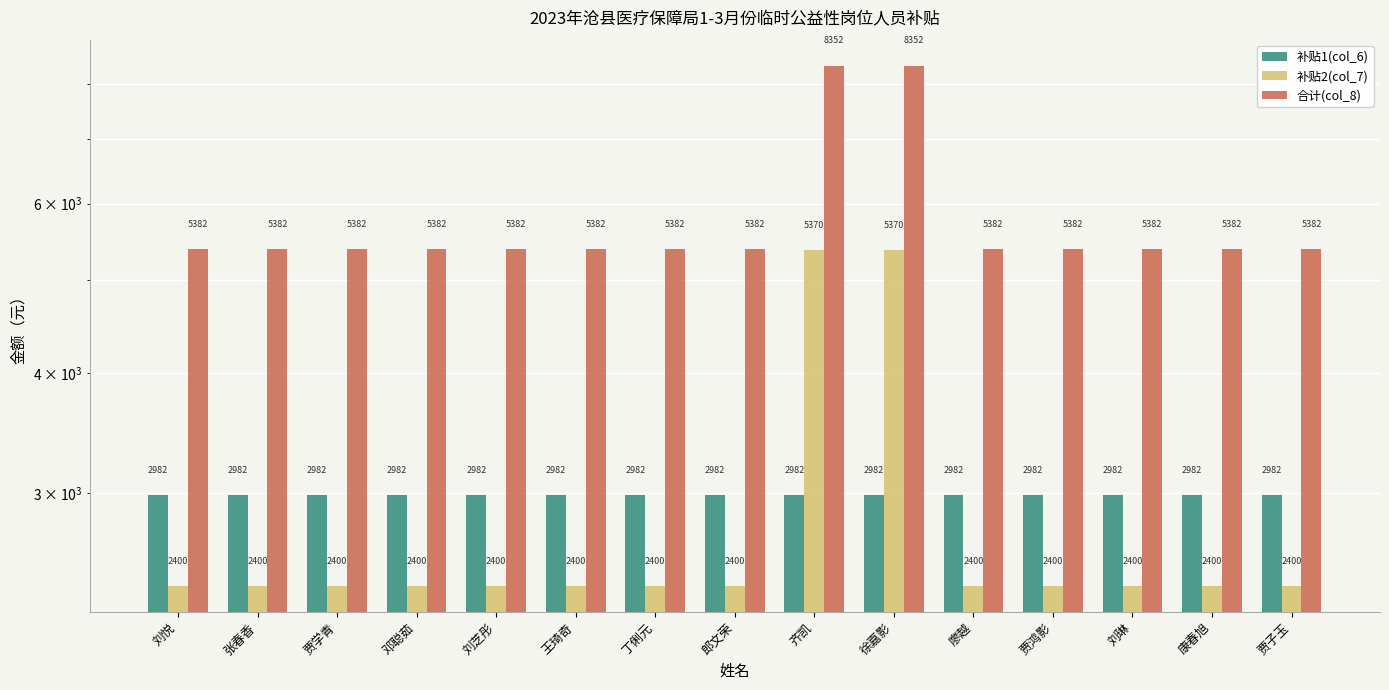

Is it true that 合计(col_8) equals 5381.8 at 刘悦?

True